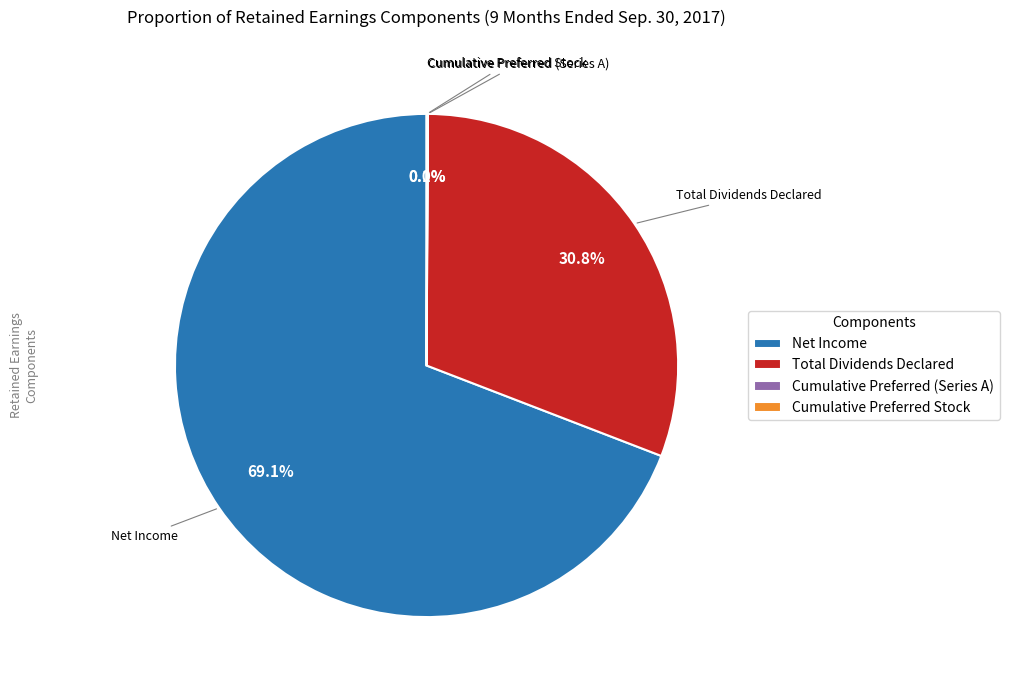

To the nearest percent, what is the difference between the largest and smallest slice percentages?

69%